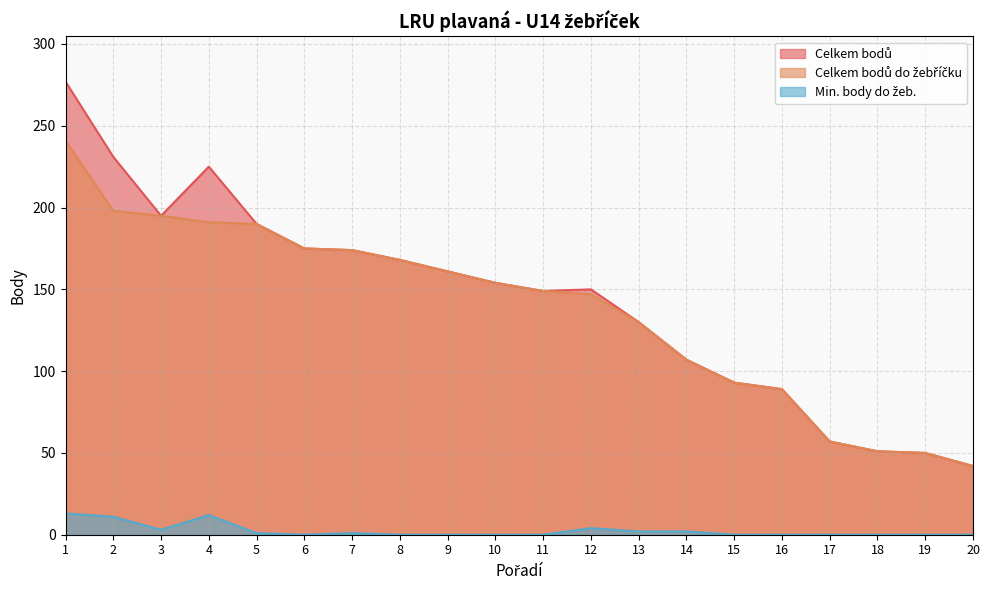

What are all the series names shown in the legend?

Celkem bodů, Celkem bodů do žebříčku, Min. body do žeb.